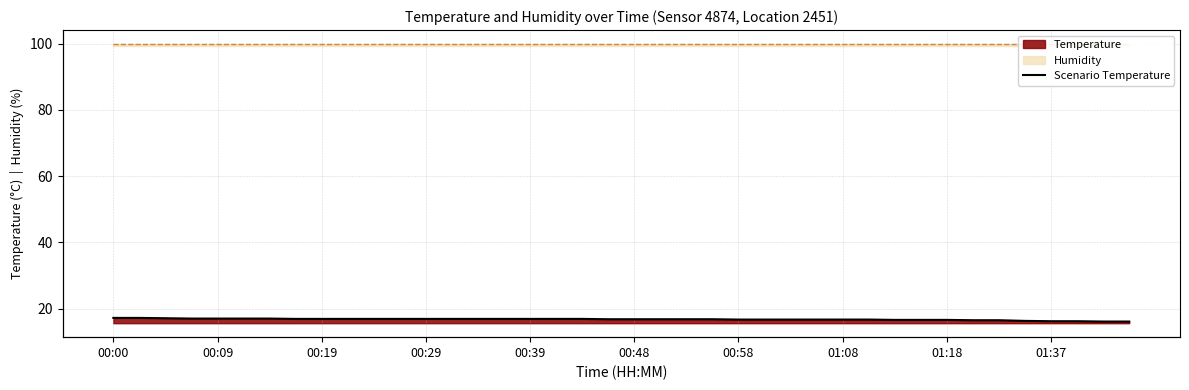

What is the difference between the second highest and minimum values?

1.1